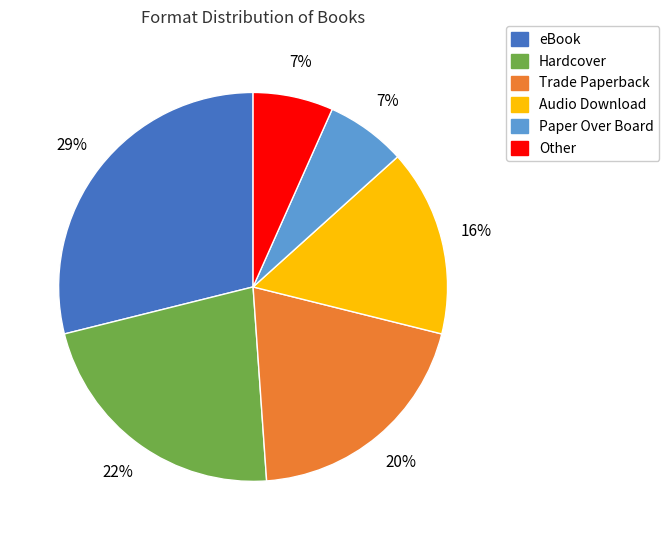

What percentage is the Trade Paperback slice, to the nearest percent?

20%